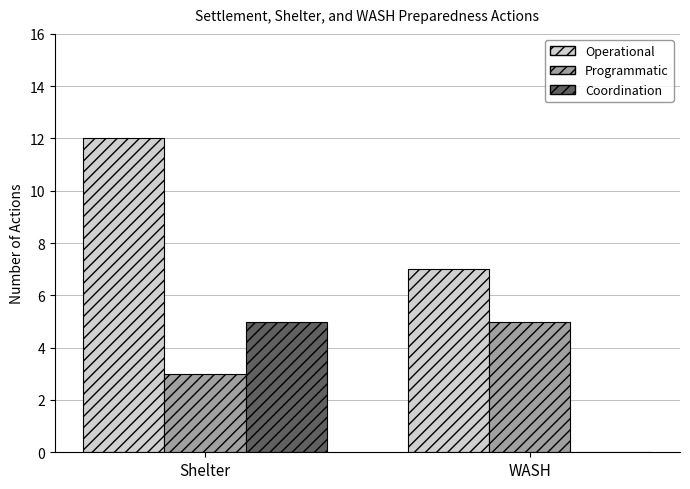

At which label is Programmatic closest to 4?

Shelter